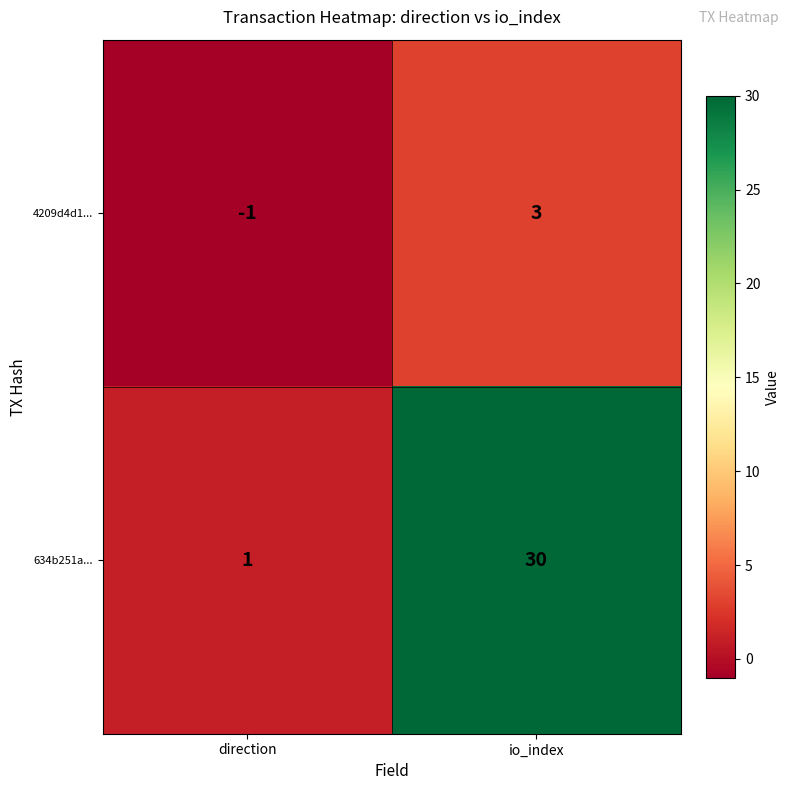

The value of 634b251a... at io_index is 11. True or false?

False